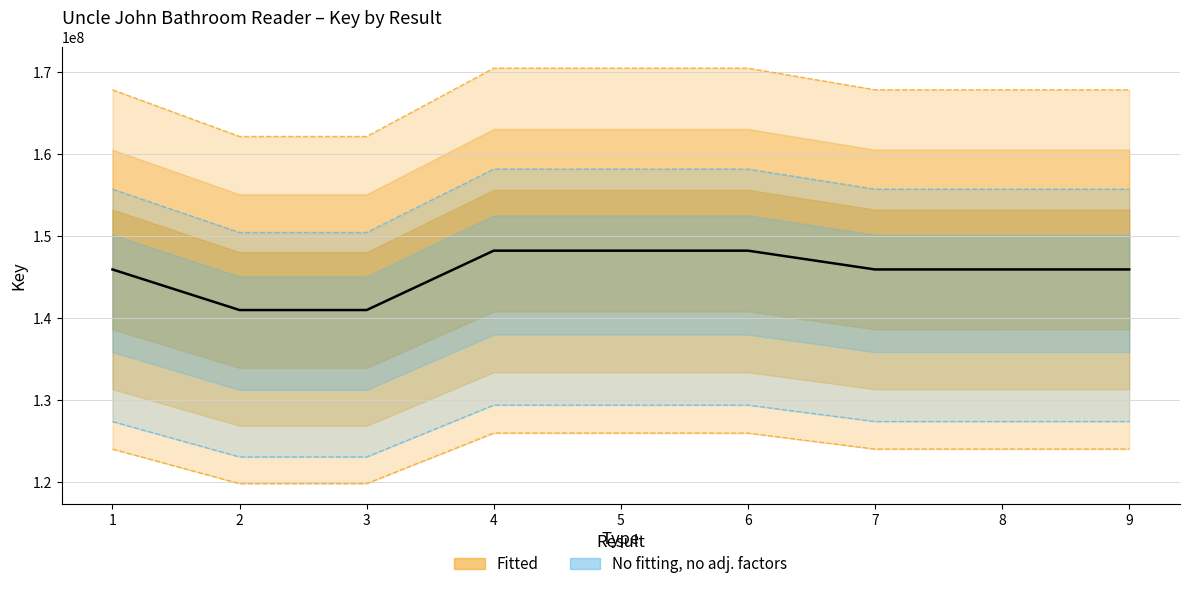

What is the change in value from 4 to 9?

-2288978